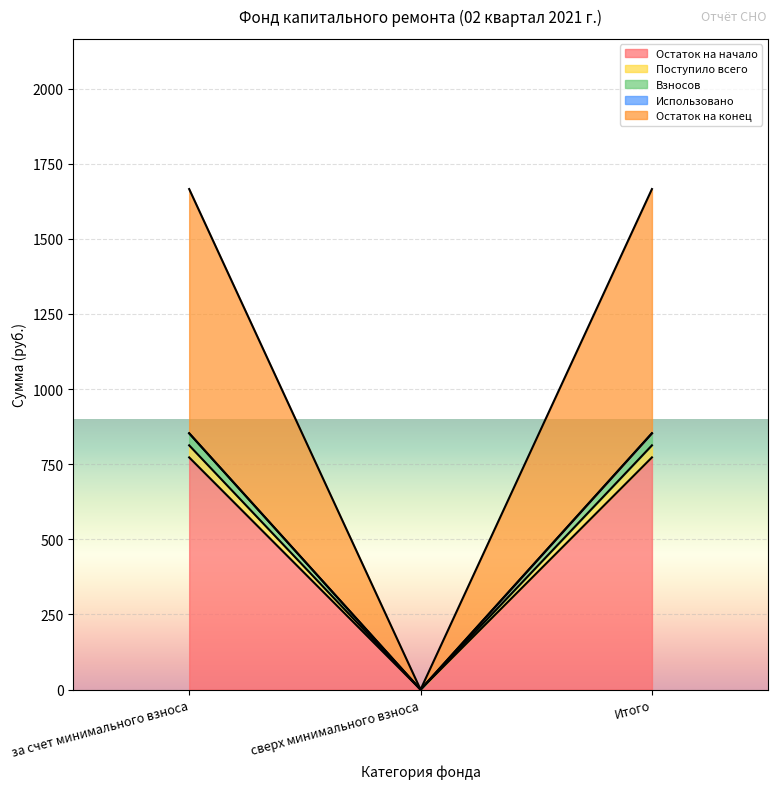

At which label does Взносов reach its minimum?

сверх минимального взноса